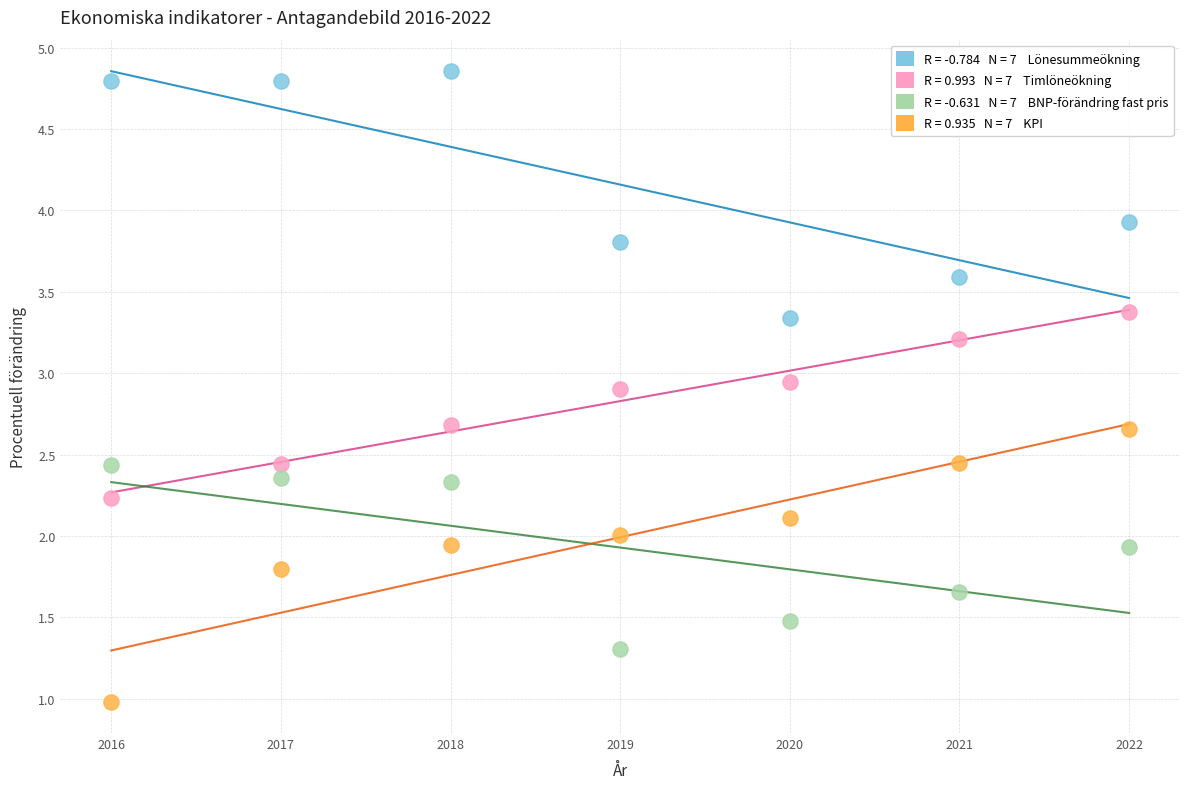

Across all data points, what is the range of X values (max minus min)?

6.0